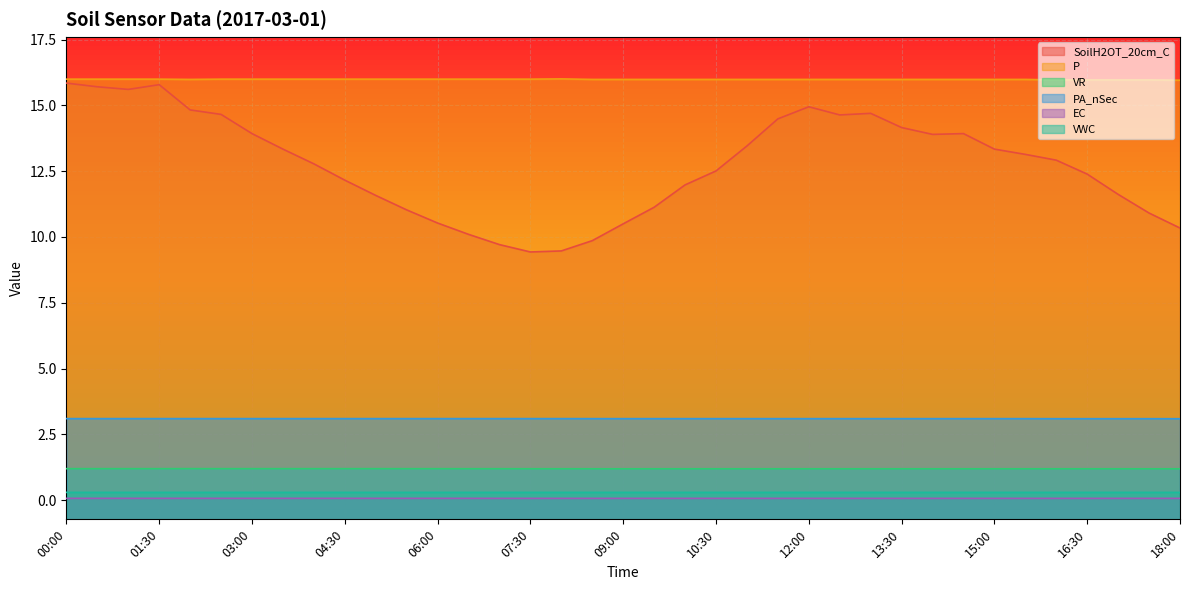

Which series has the largest range (max minus min)?

SoilH2OT_20cm_C